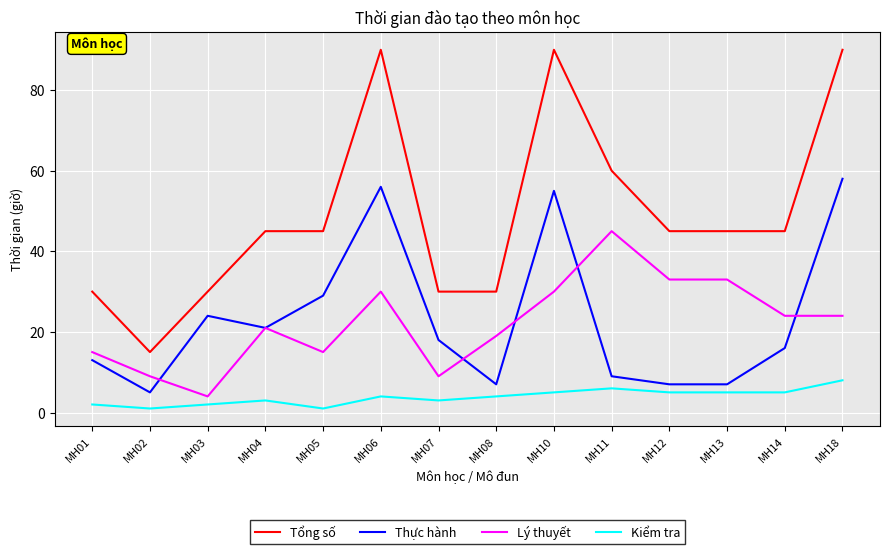

Does the chart display data point markers on the line(s)?

No